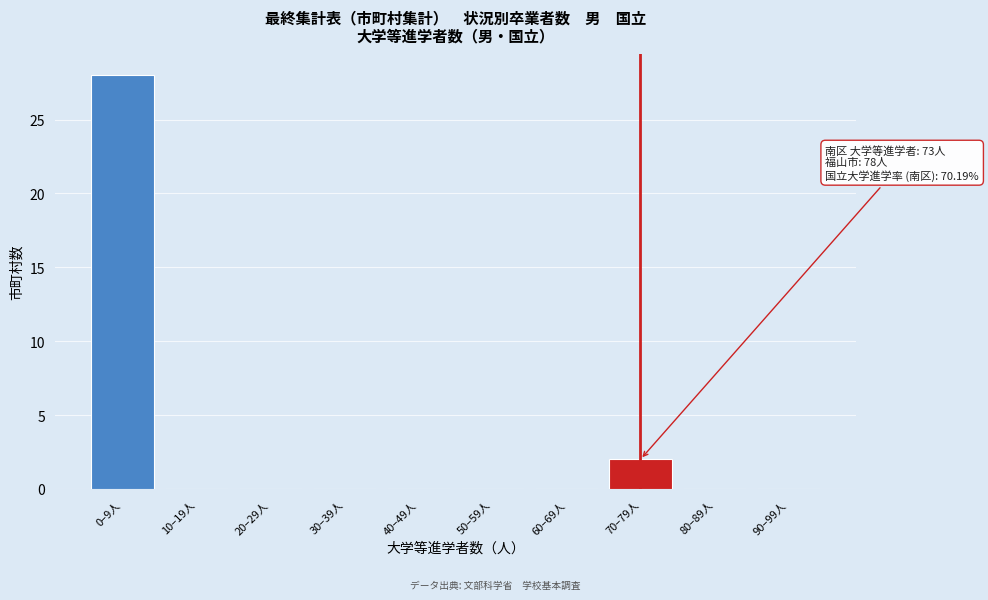

Reading left to right, transcribe all the data shown in this chart.

0–9人=28	10–19人=0	20–29人=0	30–39人=0	40–49人=0	50–59人=0	60–69人=0	70–79人=2	80–89人=0	90–99人=0